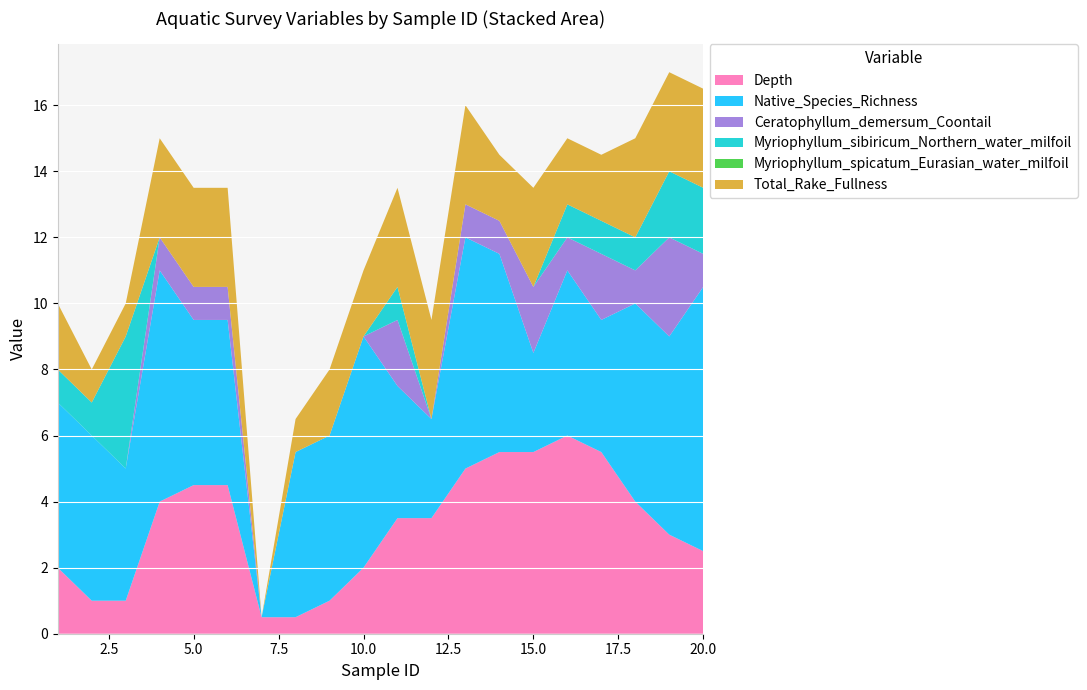

Reading left to right, list all the values displayed in this chart.

Depth: 2.0	1.0	1.0	4.0	4.5	4.5	0.5	0.5	1.0	2.0	3.5	3.5	5.0	5.5	5.5	6.0	5.5	4.0	3.0	2.5
Native_Species_Richness: 5.0	5.0	4.0	7.0	5.0	5.0	0.0	5.0	5.0	7.0	4.0	3.0	7.0	6.0	3.0	5.0	4.0	6.0	6.0	8.0
Ceratophyllum_demersum_Coontail: 0.0	0.0	0.0	1.0	1.0	1.0	0.0	0.0	0.0	0.0	2.0	0.0	1.0	1.0	2.0	1.0	2.0	1.0	3.0	1.0
Myriophyllum_sibiricum_Northern_water_milfoil: 1.0	1.0	4.0	0.0	0.0	0.0	0.0	0.0	0.0	0.0	1.0	0.0	0.0	0.0	0.0	1.0	1.0	1.0	2.0	2.0
Myriophyllum_spicatum_Eurasian_water_milfoil: 0.0	0.0	0.0	0.0	0.0	0.0	0.0	0.0	0.0	0.0	0.0	0.0	0.0	0.0	0.0	0.0	0.0	0.0	0.0	0.0
Total_Rake_Fullness: 2.0	1.0	1.0	3.0	3.0	3.0	0.0	1.0	2.0	2.0	3.0	3.0	3.0	2.0	3.0	2.0	2.0	3.0	3.0	3.0